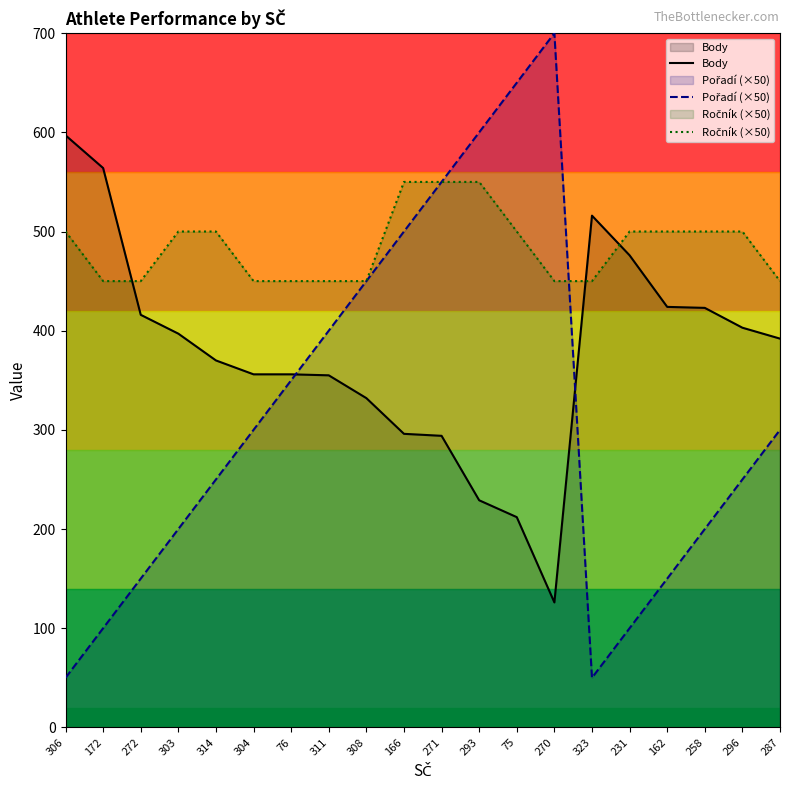

What is the average value of the Pořadí (×50) series?

315